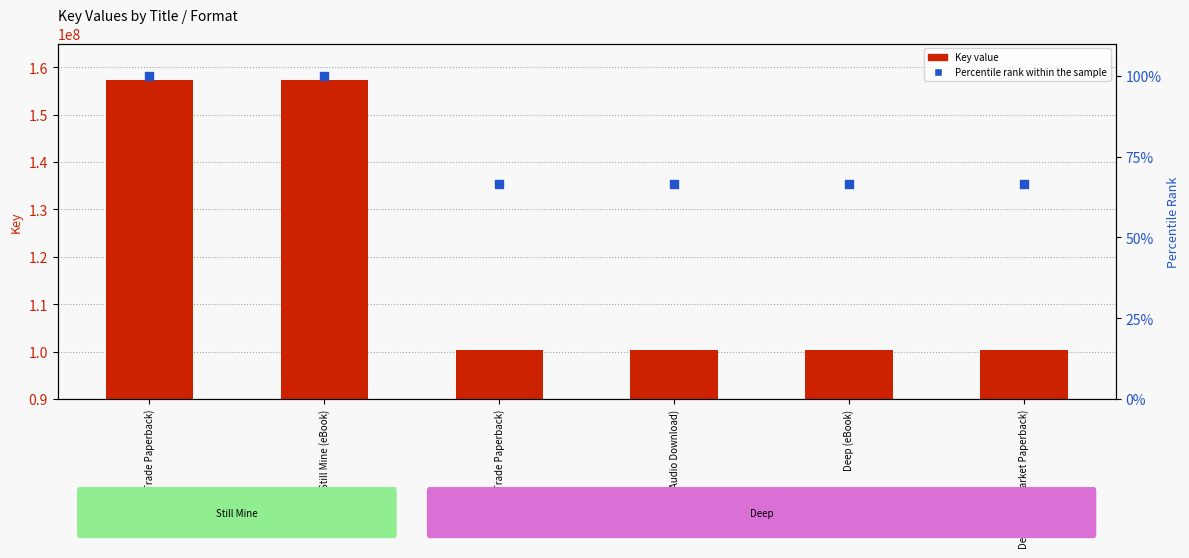

What are all the series names shown in the legend?

Key value, Percentile rank within the sample